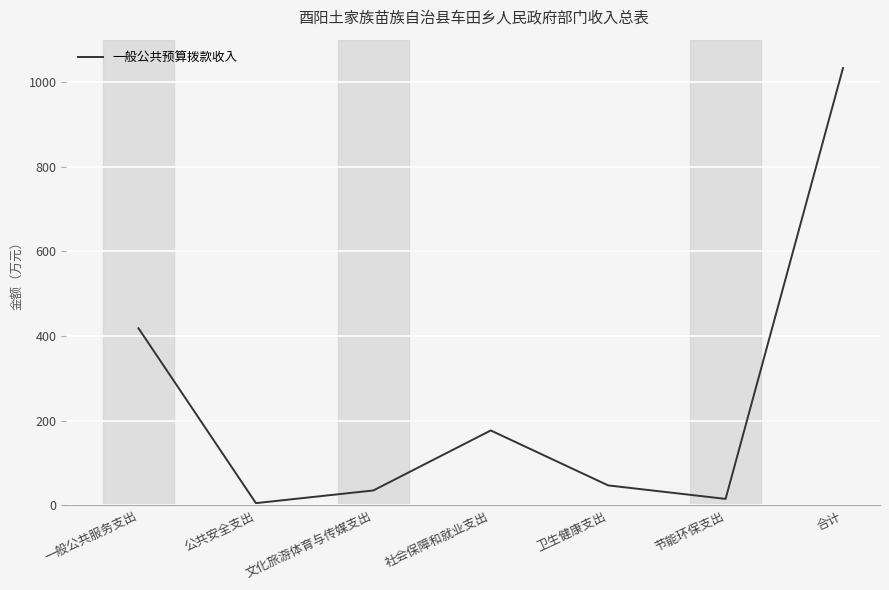

Reading left to right, transcribe all the data shown in this chart.

一般公共服务支出=418.2	公共安全支出=5.0	文化旅游体育与传媒支出=34.9	社会保障和就业支出=176.7	卫生健康支出=46.9	节能环保支出=15.0	合计=1033.0